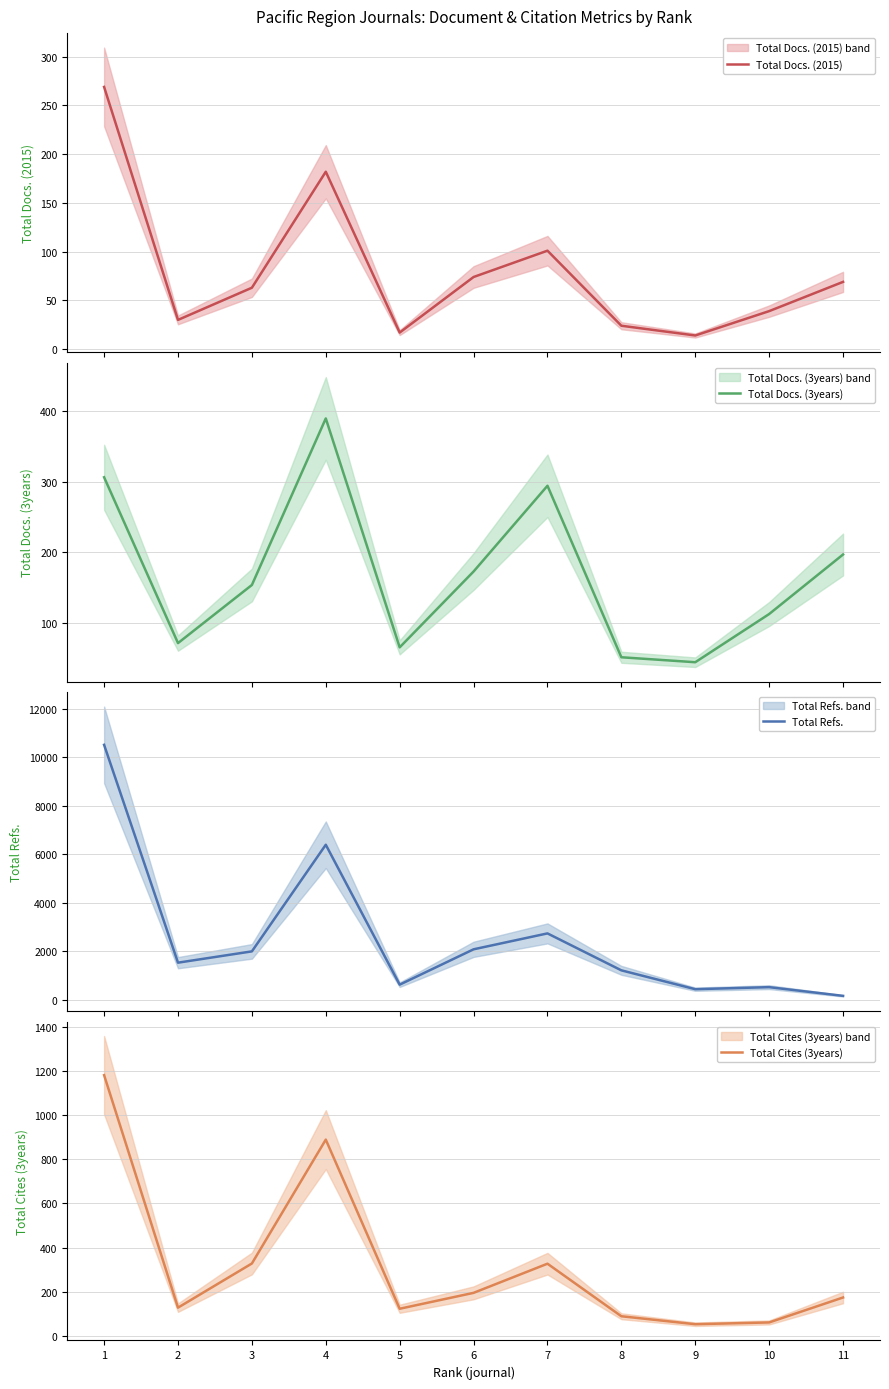

Which series has the widest spread of values?

Total Refs.